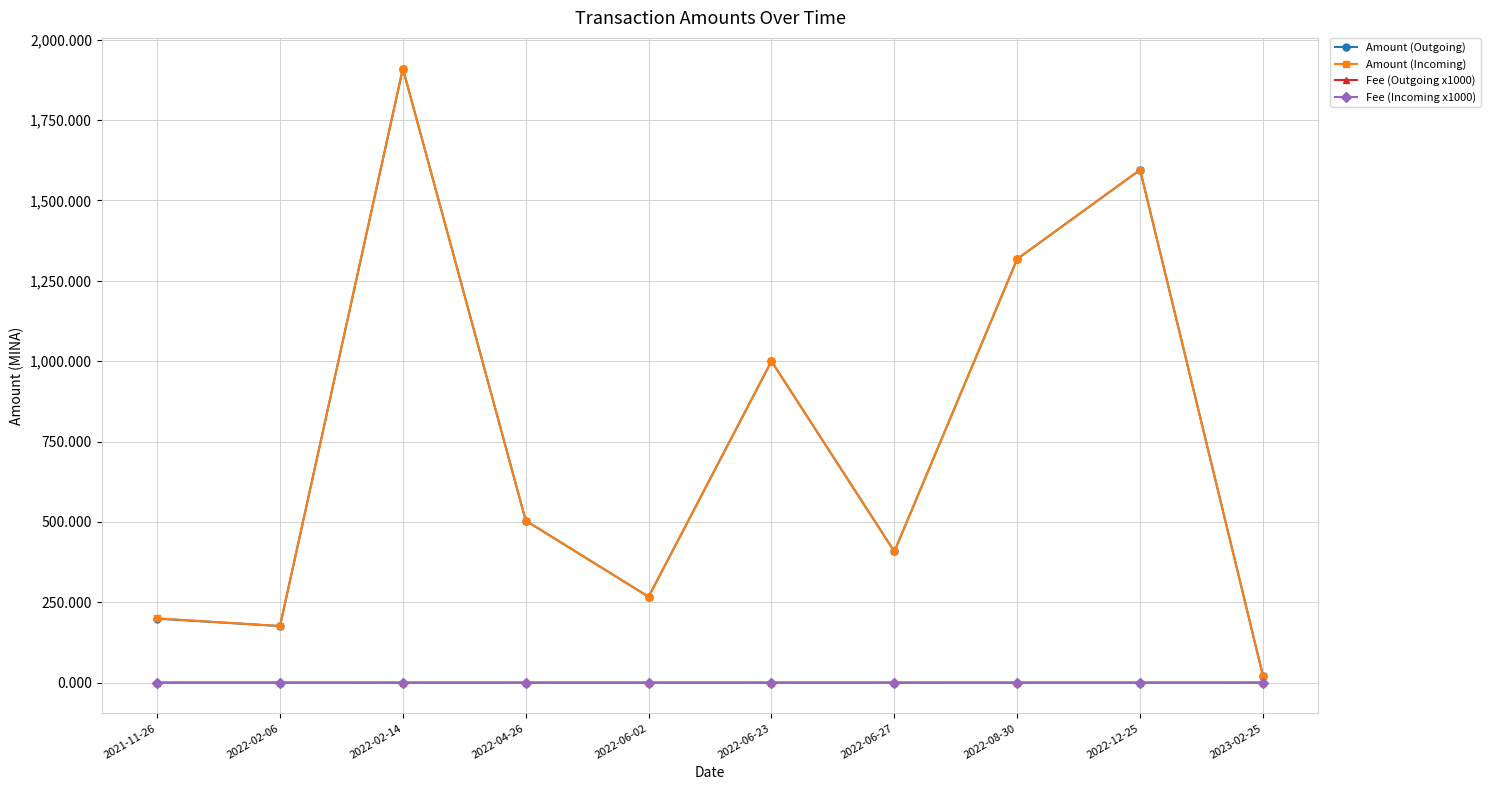

What is the difference between the Fee (Incoming x1000) values at 2022-12-25 and 2023-02-25?

0.2